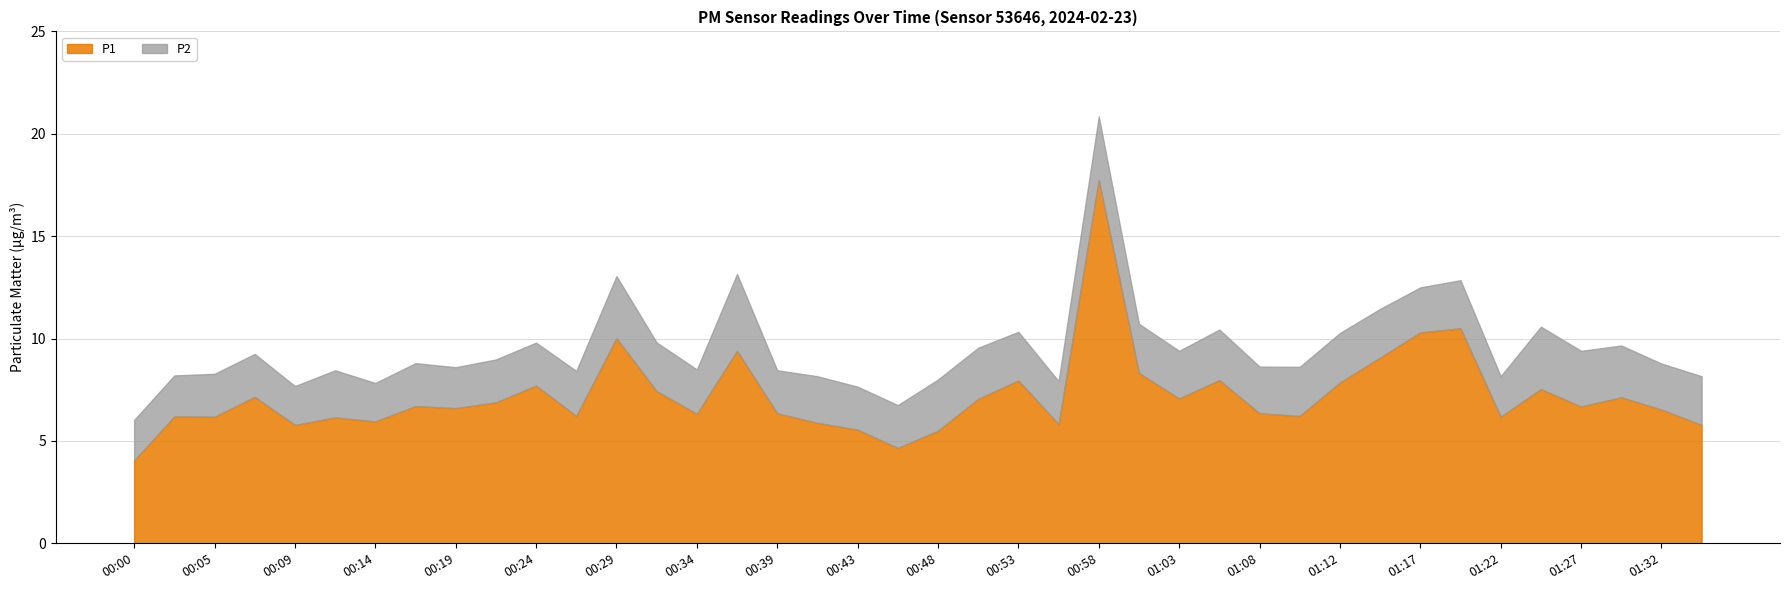

What is the label of the 8th point from the right?

01:17